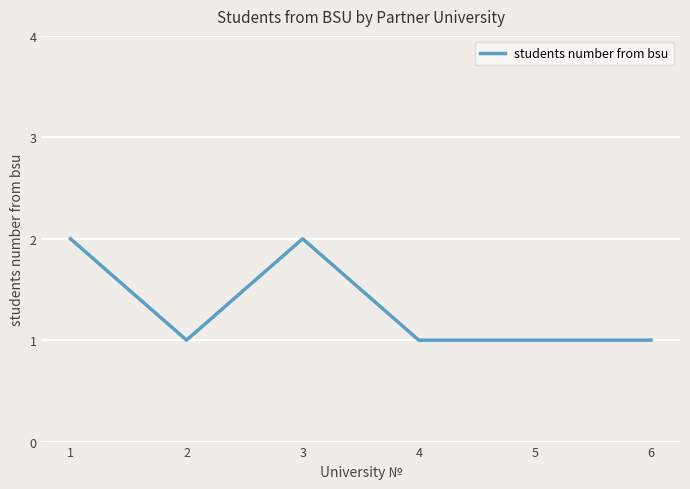

How many distinct data groups are displayed?

1